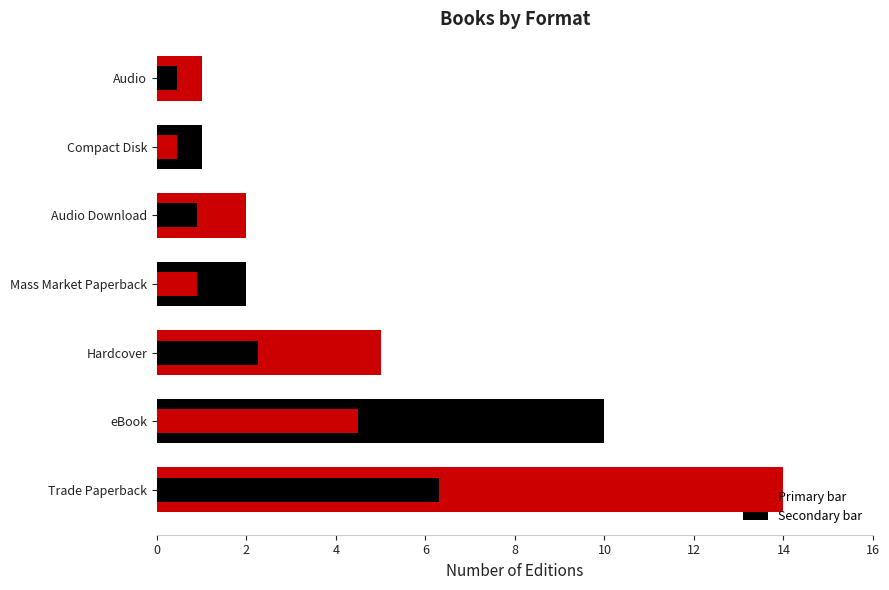

True or false: the data shows 4 at 0.

False